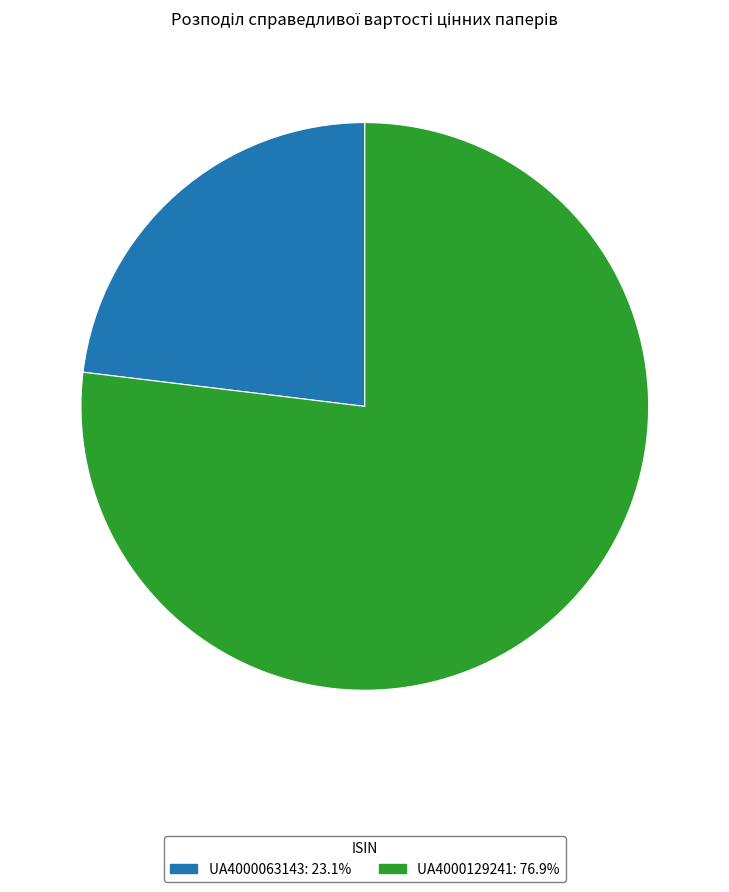

Approximately how many times larger is the value at UA4000063143 compared to UA4000129241?

0.3